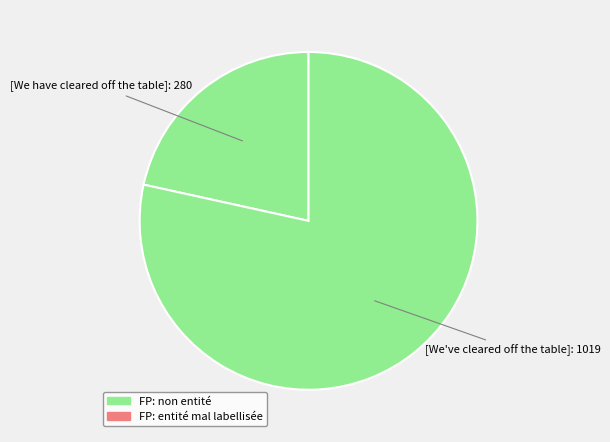

Is the sum of [We've cleared off the table] and [We have cleared off the table] greater than half?

Yes